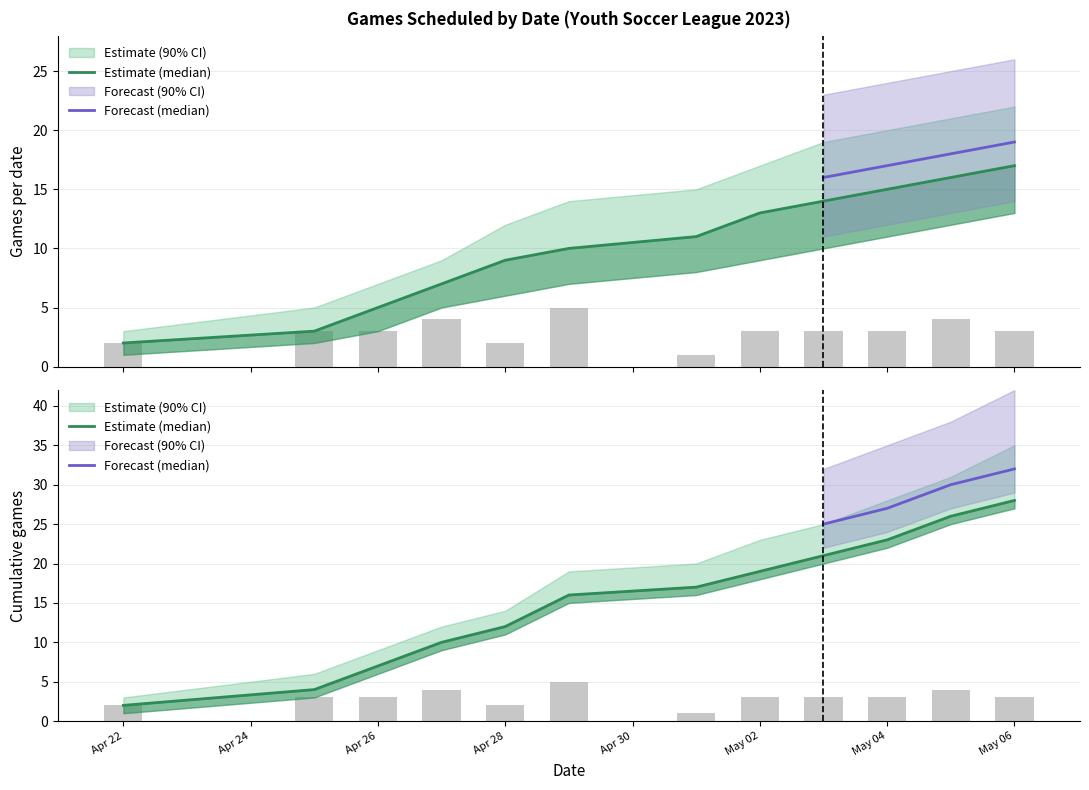

How many data points does each series have?

12